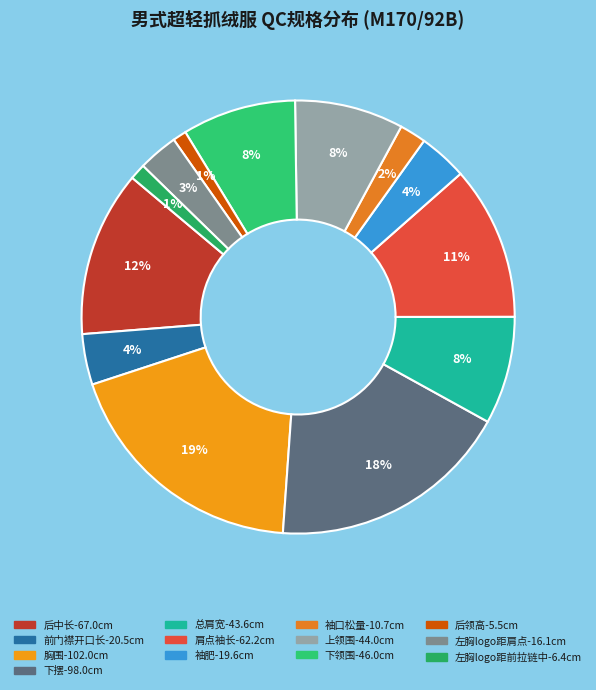

Count the number of slices in the pie.

13